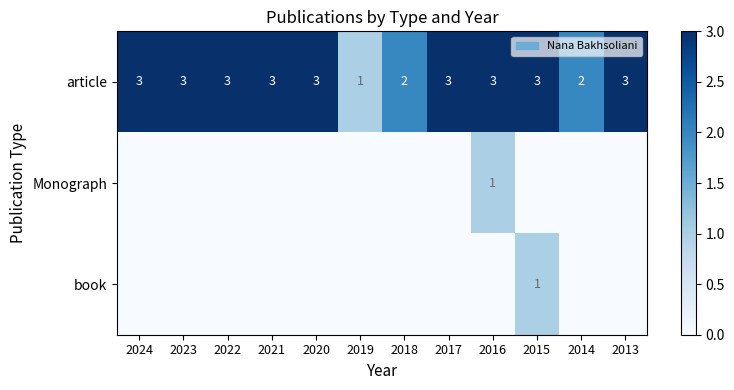

Count the article values in the range 3 to 4.

9